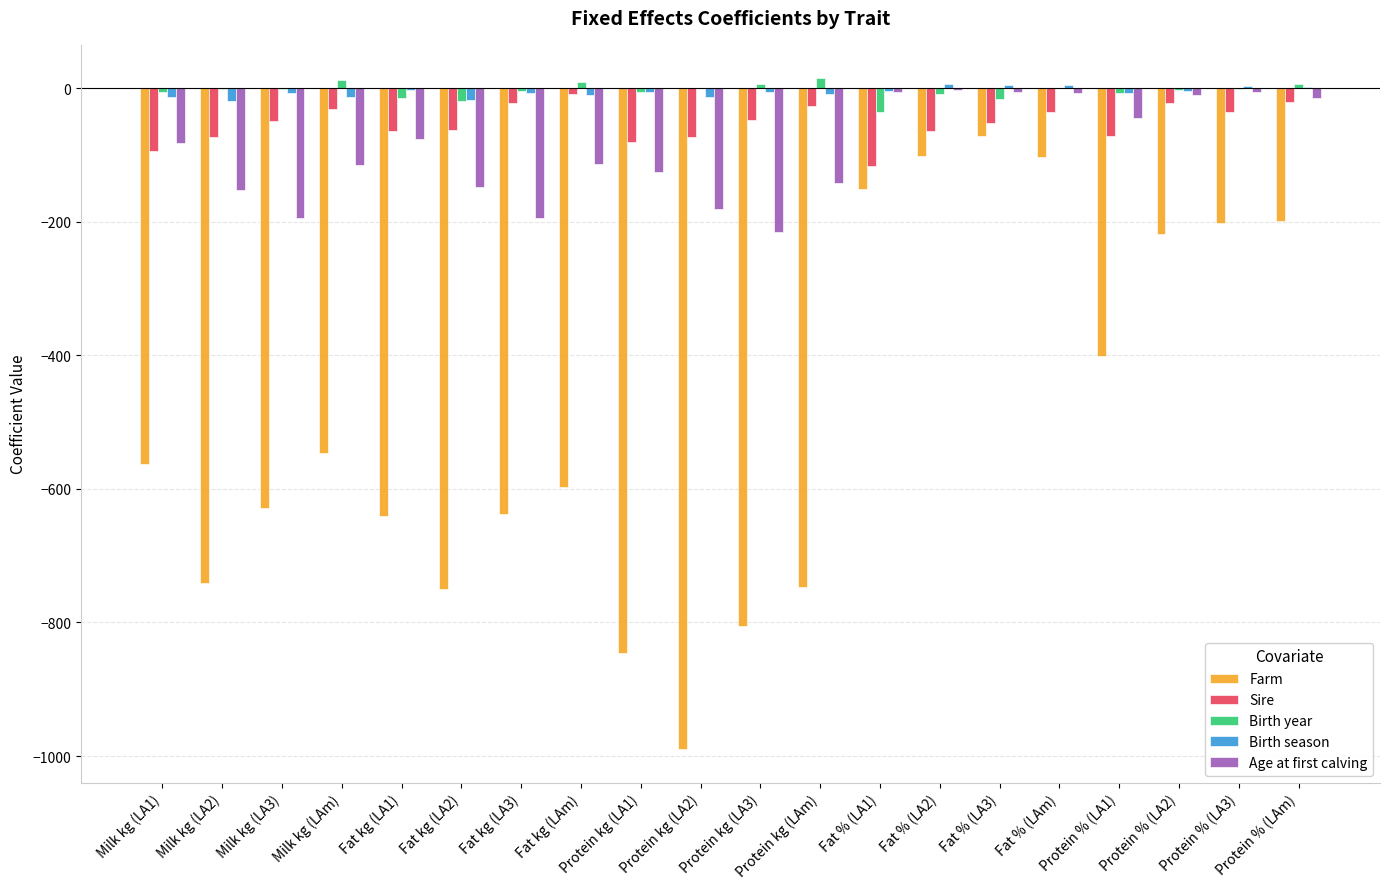

What is the average value of the Sire series?

-52.7